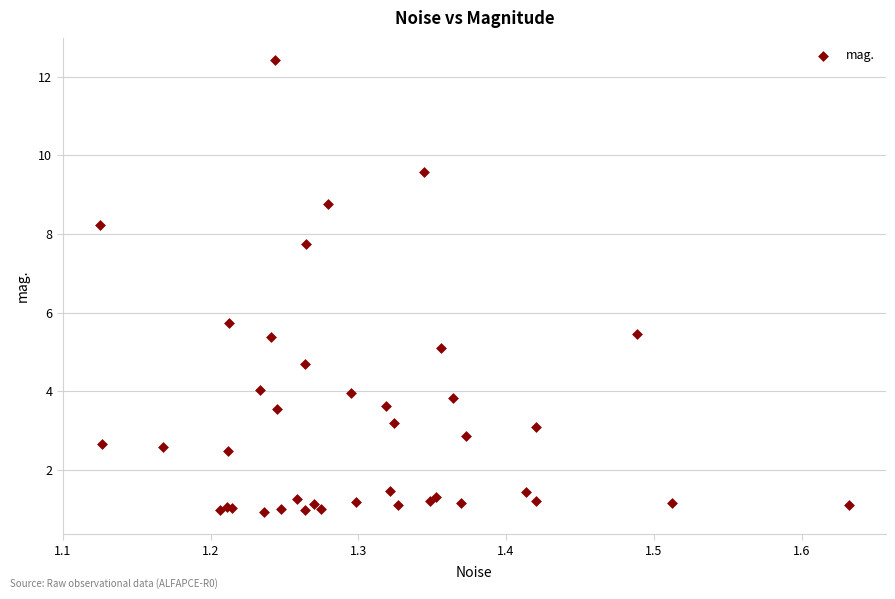

What Y value in the scatter plot is closest to 6?

5.7